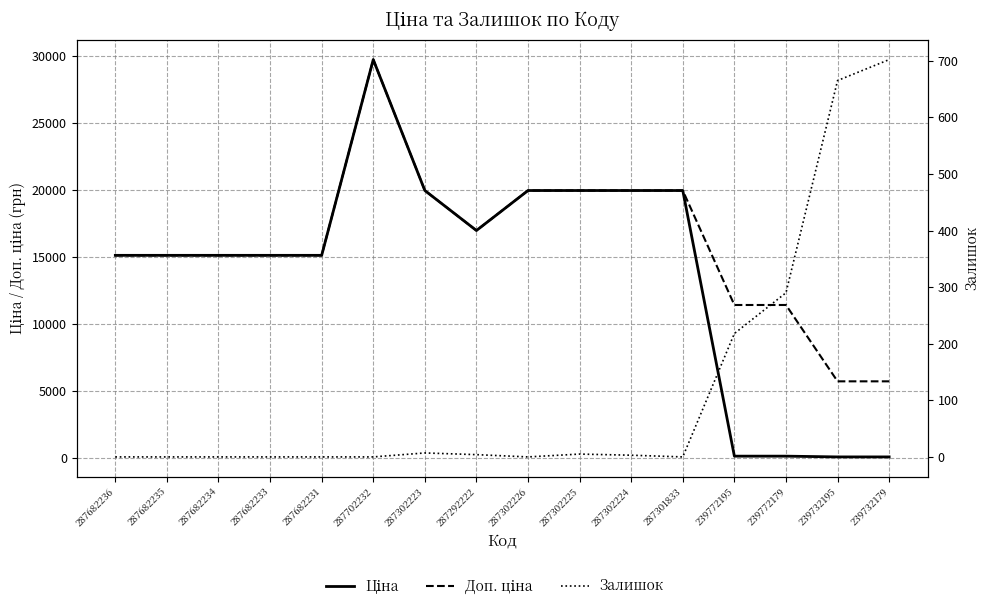

What is the label of the 11th point from the left?

287302224